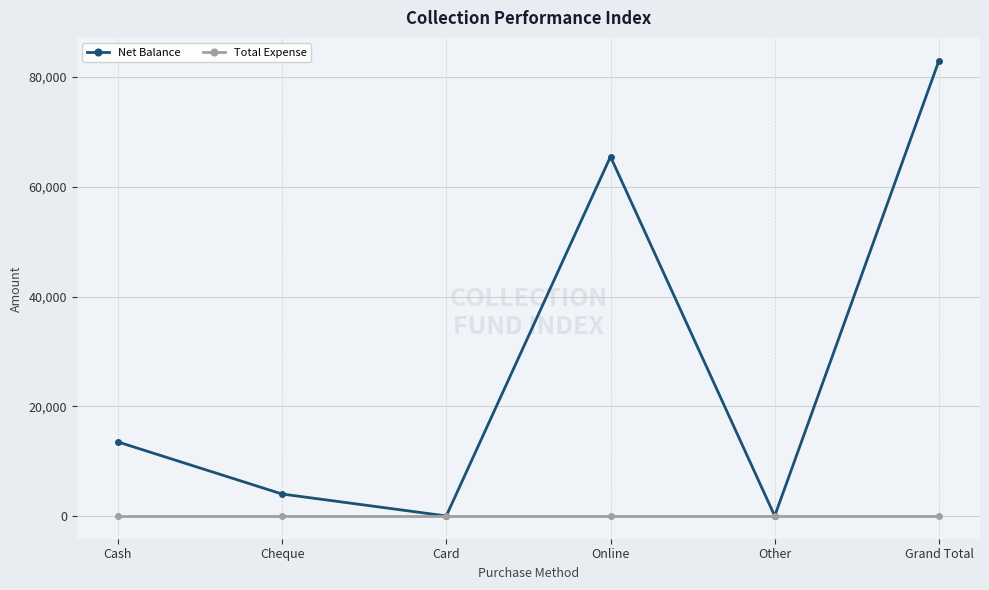

At which category is the sum across all series the highest?

Grand Total